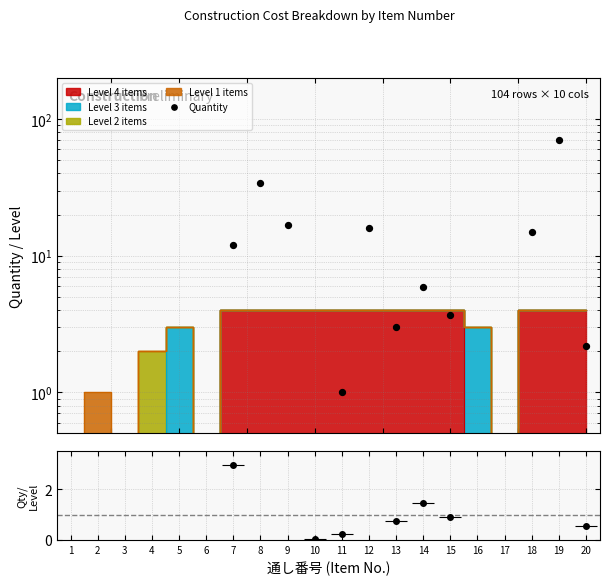

Which has a higher value, 9 or 19?

19